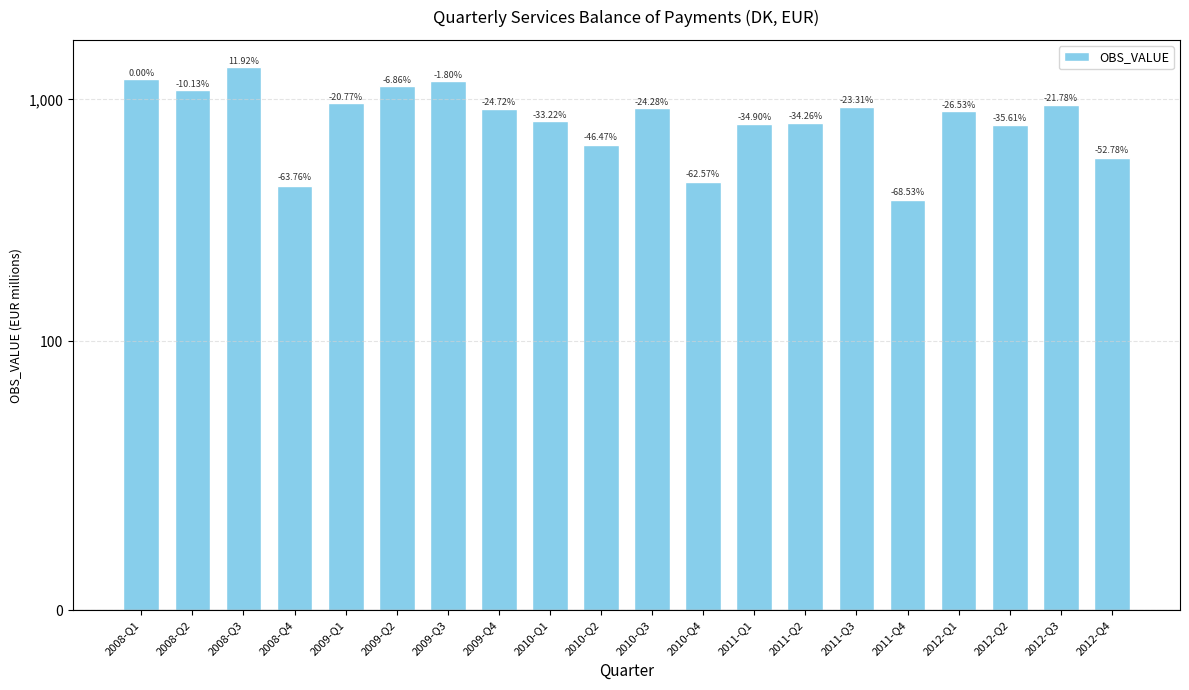

At which category does the chart reach its minimum across all series?

2011-Q4